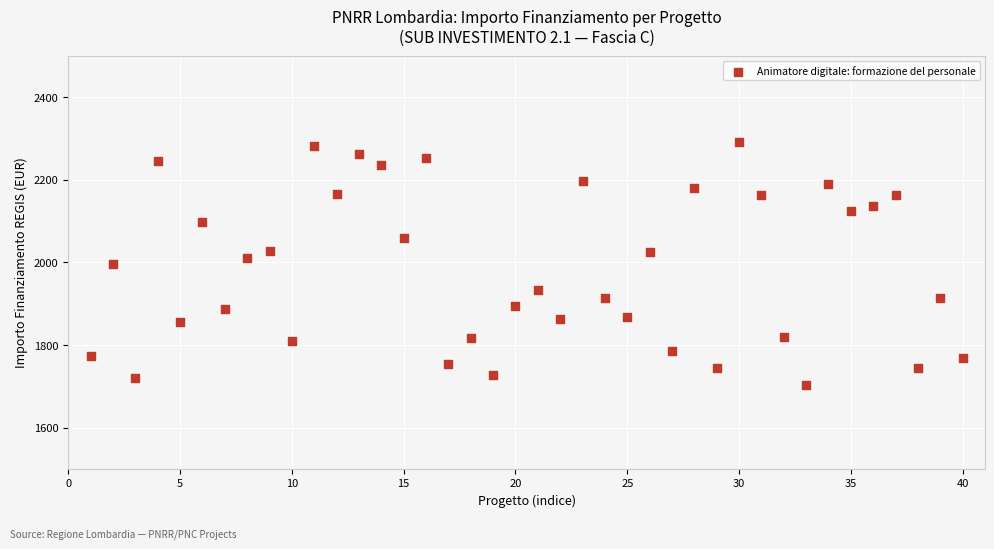

What is the range of X values (max minus min)?

39.0